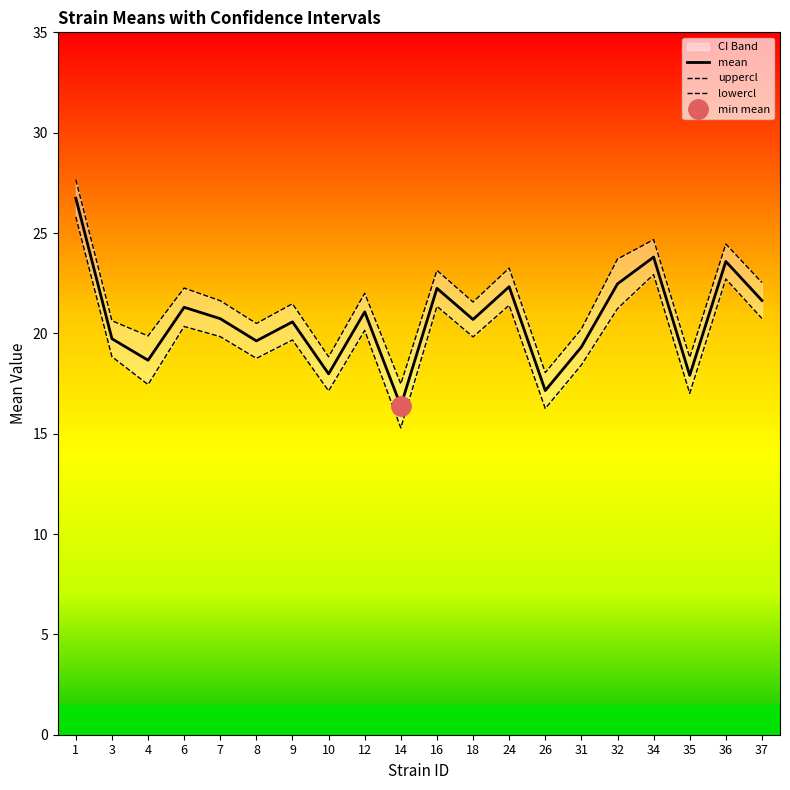

Which series changed the most between 14 and 36?

lowercl